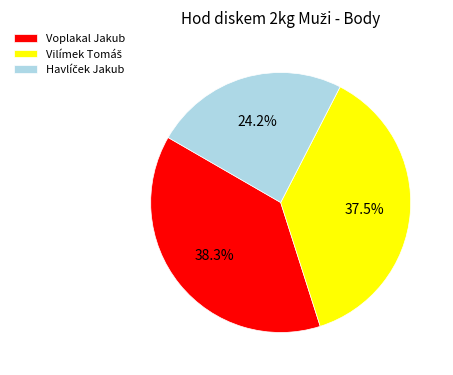

To the nearest percent, what portion does Voplakal Jakub represent?

38%